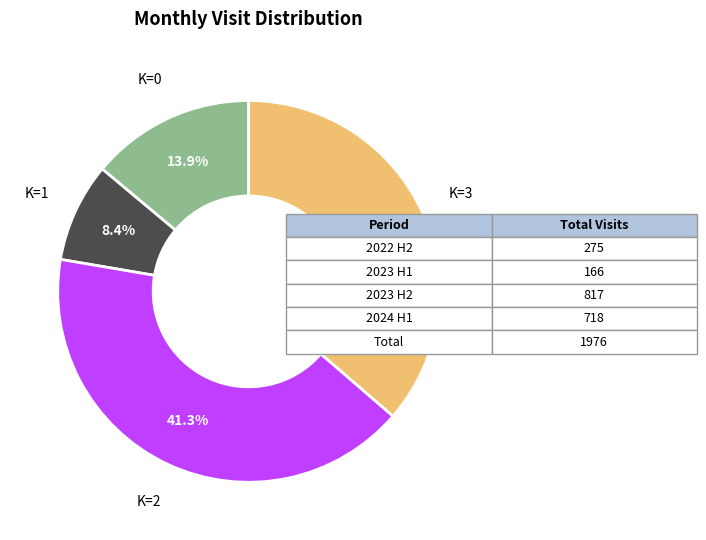

Does any single category account for the majority?

No